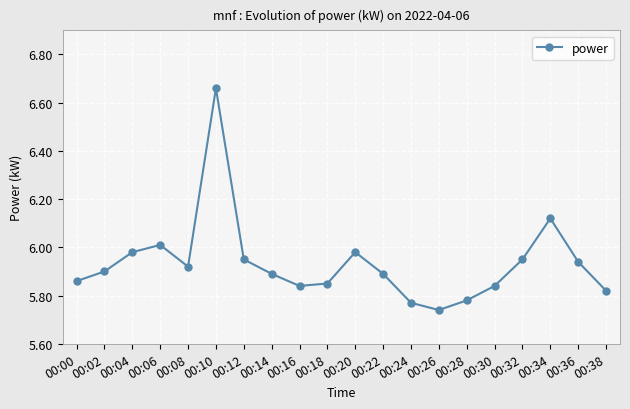

Is it true that the value at 00:06 is 6.0?

True